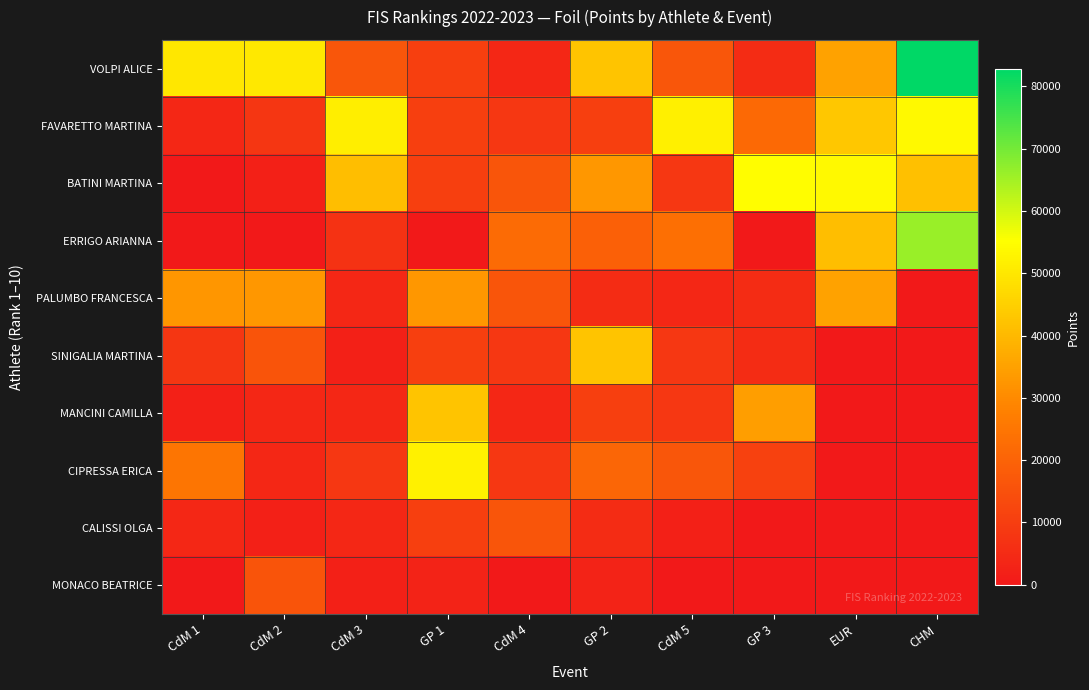

Reading left to right, extract all data points from this chart.

VOLPI ALICE: CdM 1=50100	CdM 2=50250	CdM 3=16512	GP 1=10464	CdM 4=4068	GP 2=42640	CdM 5=16608	GP 3=5488	EUR=34970	CHM=82750
FAVARETTO MARTINA: CdM 1=4008	CdM 2=8040	CdM 3=51600	GP 1=10464	CdM 4=8136	GP 2=10496	CdM 5=51900	GP 3=21952	EUR=43040	CHM=53788
BATINI MARTINA: CdM 1=0	CdM 2=2010	CdM 3=41280	GP 1=10464	CdM 4=16272	GP 2=32800	CdM 5=8304	GP 3=54880	EUR=53800	CHM=41375
ERRIGO ARIANNA: CdM 1=0	CdM 2=0	CdM 3=7032	GP 1=0	CdM 4=22200	GP 2=19392	CdM 5=23475	GP 3=0	EUR=41120	CHM=66200
PALUMBO FRANCESCA: CdM 1=32565	CdM 2=32663	CdM 3=4128	GP 1=32700	CdM 4=16272	GP 2=5248	CdM 5=4152	GP 3=5488	EUR=34970	CHM=0
SINIGALIA MARTINA: CdM 1=8016	CdM 2=16080	CdM 3=2064	GP 1=10464	CdM 4=8136	GP 2=42640	CdM 5=8304	GP 3=5488	EUR=0	CHM=0
MANCINI CAMILLA: CdM 1=2004	CdM 2=4020	CdM 3=4128	GP 1=42510	CdM 4=4068	GP 2=10496	CdM 5=8304	GP 3=34300	EUR=0	CHM=0
CIPRESSA ERICA: CdM 1=25050	CdM 2=4020	CdM 3=8256	GP 1=52320	CdM 4=8136	GP 2=20992	CdM 5=16608	GP 3=10976	EUR=0	CHM=0
CALISSI OLGA: CdM 1=4008	CdM 2=2010	CdM 3=4128	GP 1=10464	CdM 4=16272	GP 2=5248	CdM 5=2076	GP 3=0	EUR=0	CHM=0
MONACO BEATRICE: CdM 1=0	CdM 2=16080	CdM 3=2064	GP 1=2616	CdM 4=0	GP 2=2624	CdM 5=0	GP 3=0	EUR=0	CHM=0